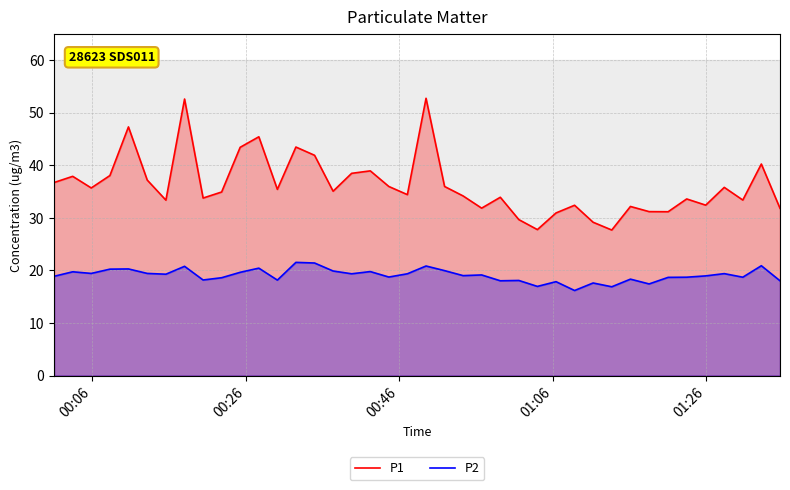

True or false: P2 and P1 cross at least once.

False